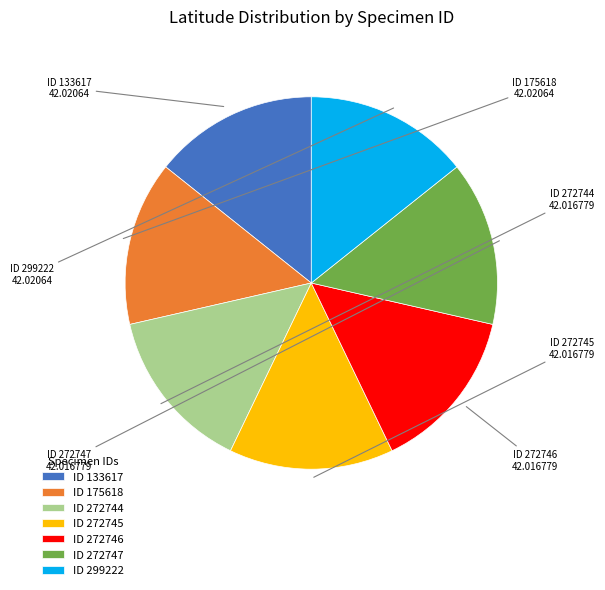

Is there any slice that represents more than half of the pie?

No